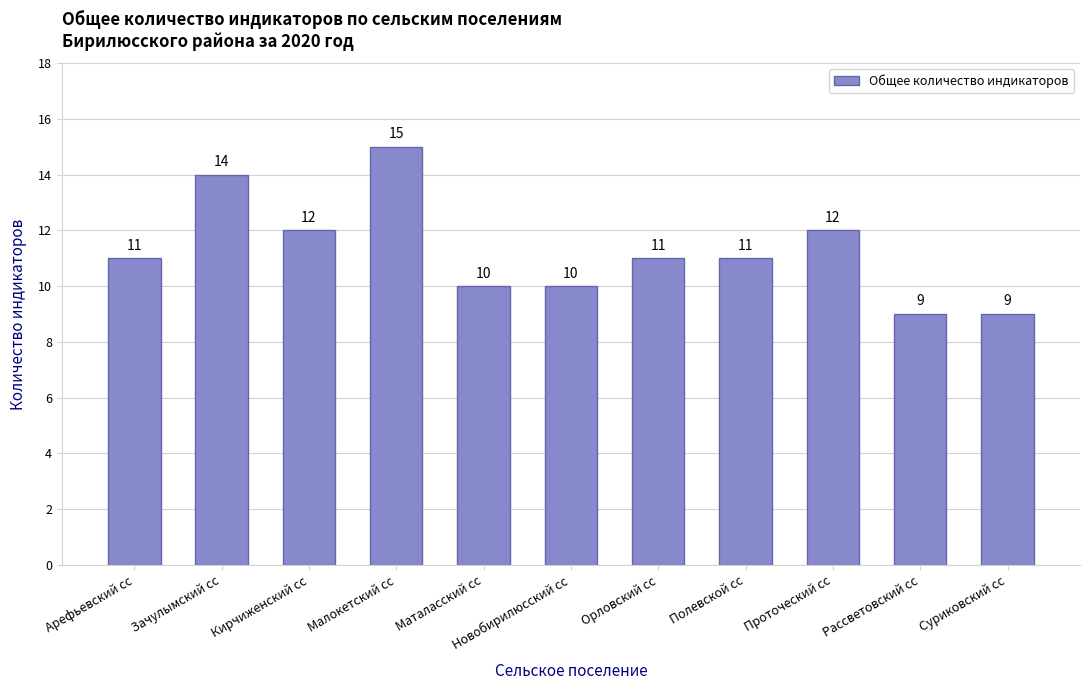

What is the difference between the second highest and minimum values?

5